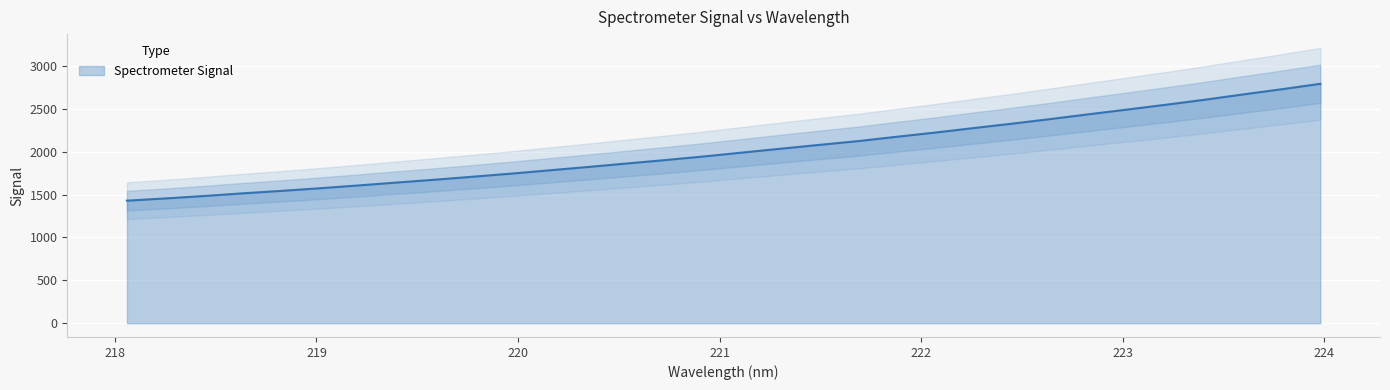

Rank the categories by value from lowest to highest.

218.0596, 218.2508, 218.442, 218.6332, 218.8244, 219.0156, 219.2067, 219.3979, 219.589, 219.7801, 219.9712, 220.1623, 220.3533, 220.5444, 220.7354, 220.9264, 221.1174, 221.3083, 221.4993, 221.6902, 221.8812, 222.0721, 222.263, 222.4538, 222.6447, 222.8355, 223.0264, 223.2172, 223.408, 223.5987, 223.7895, 223.9802